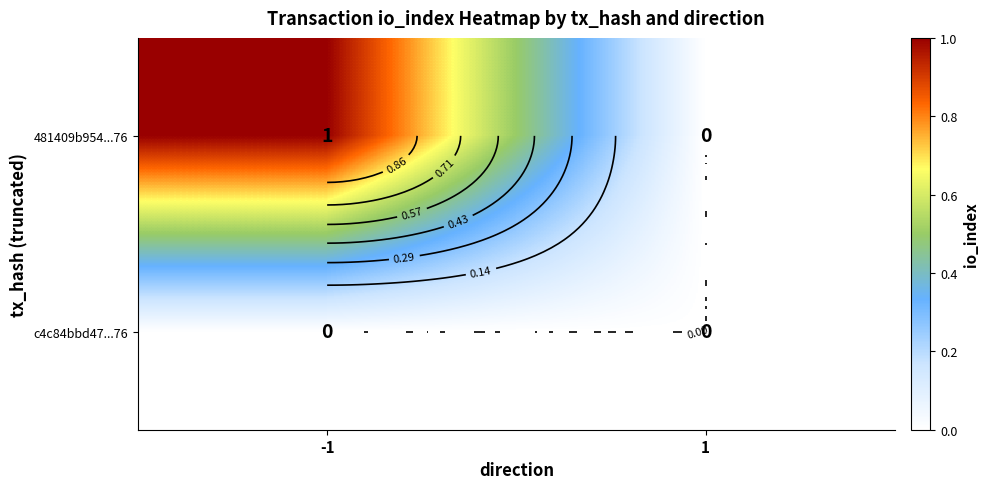

At -1, list the series in order from smallest to largest.

c4c84bbd47...76, 481409b954...76